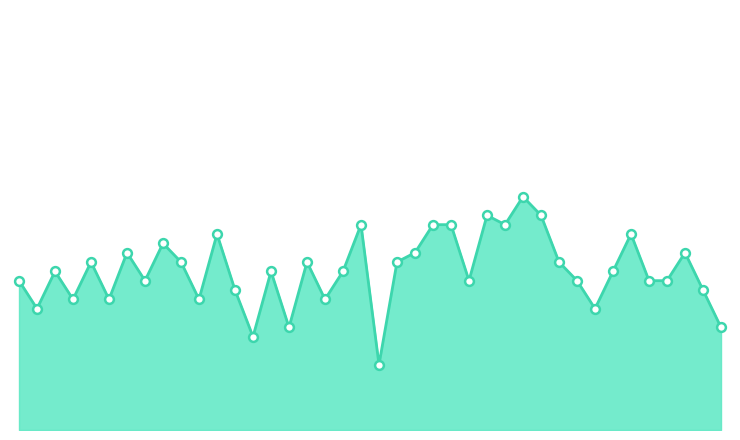

Does the chart have visible grid lines?

No